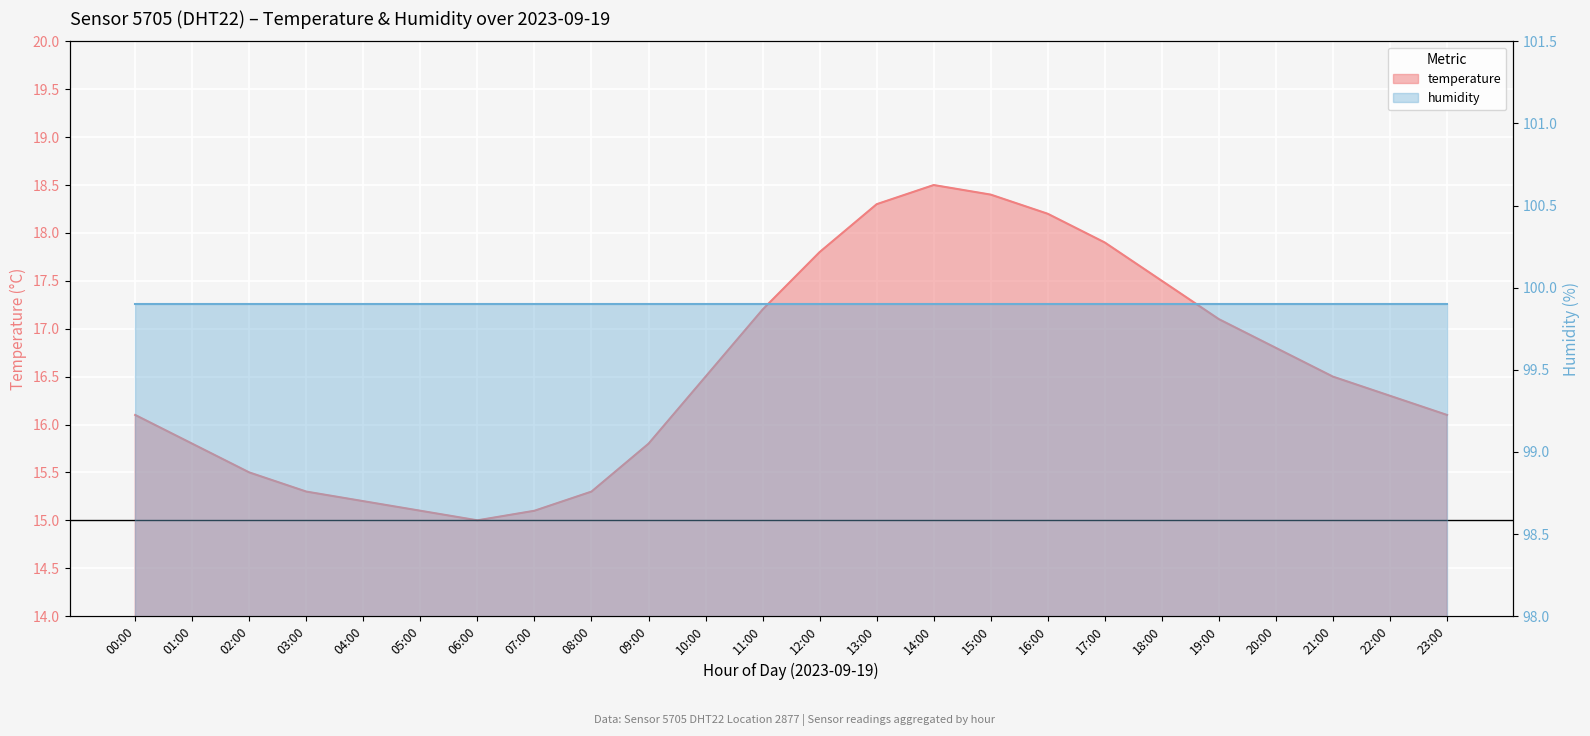

Which label corresponds to the largest value in the chart?

14:00